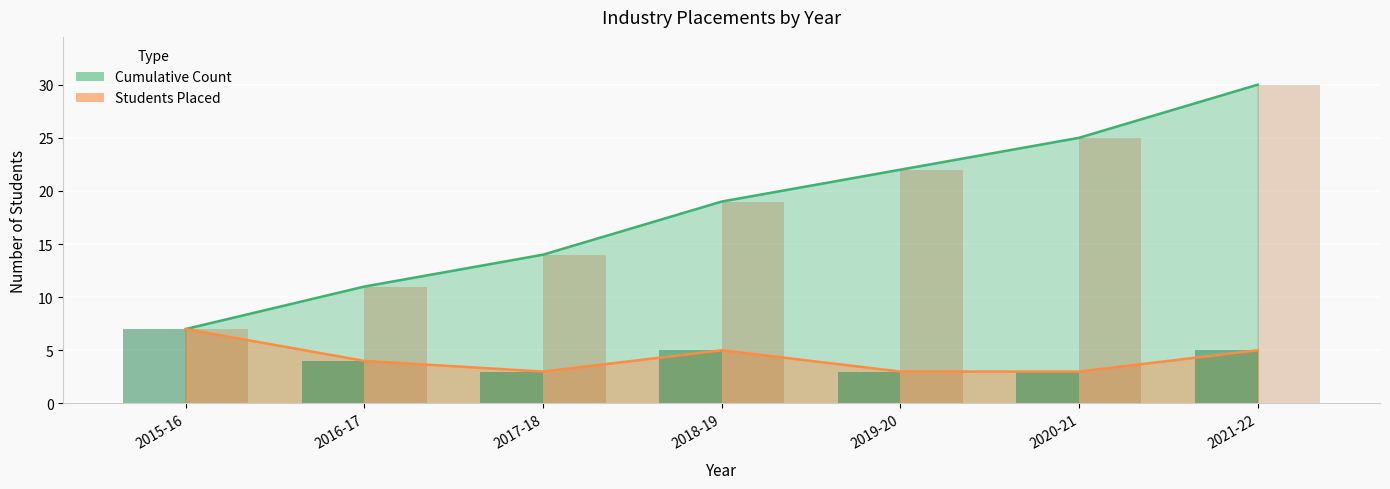

Reading left to right, transcribe all the data shown in this chart.

Students Placed: 7	4	3	5	3	3	5
Cumulative Count: 7	11	14	19	22	25	30